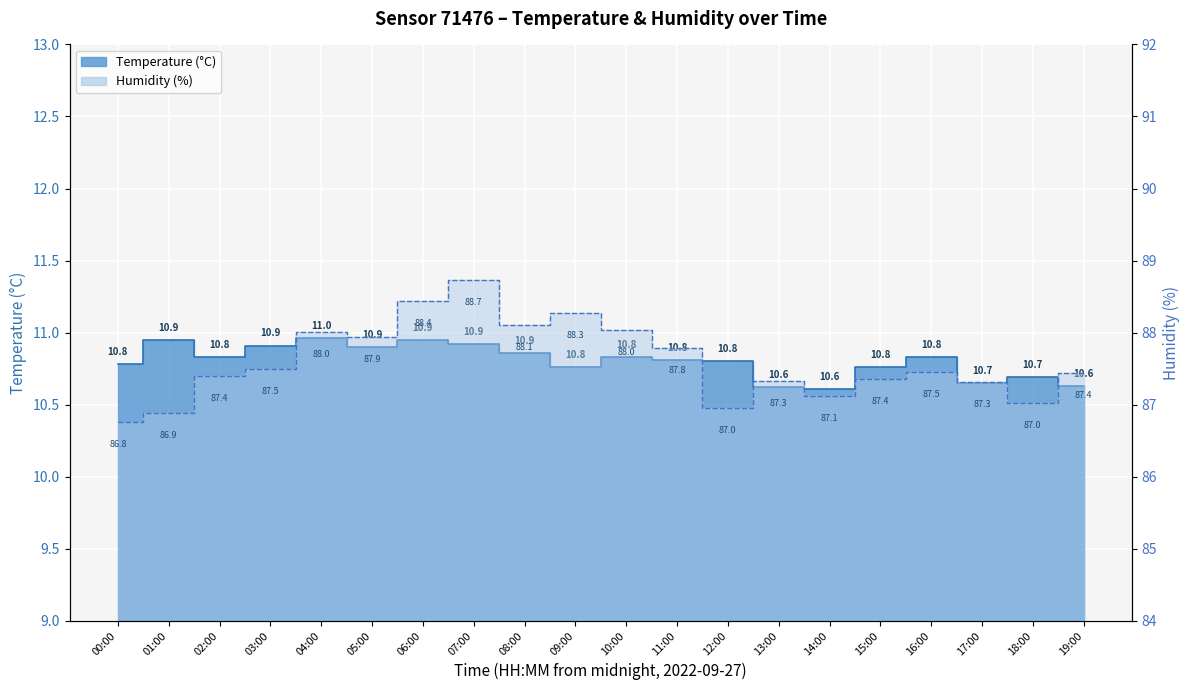

Which series has the largest total across all categories?

humidity